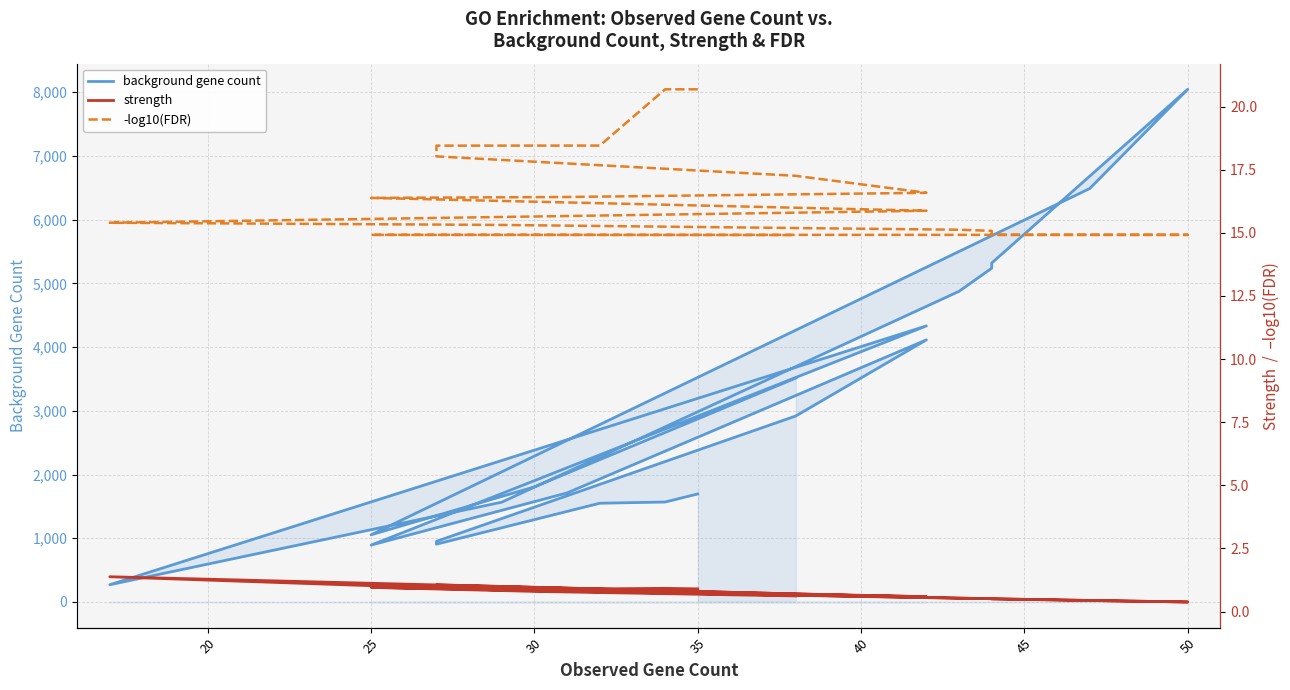

Does the chart display data point markers on the line(s)?

No